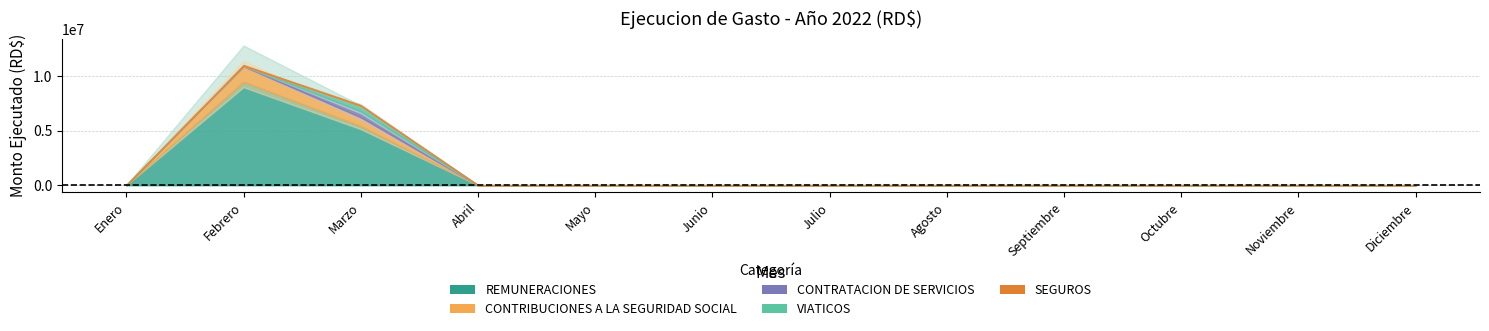

What is the average value of the CONTRIBUCIONES A LA SEGURIDAD SOCIAL series?

185220.8